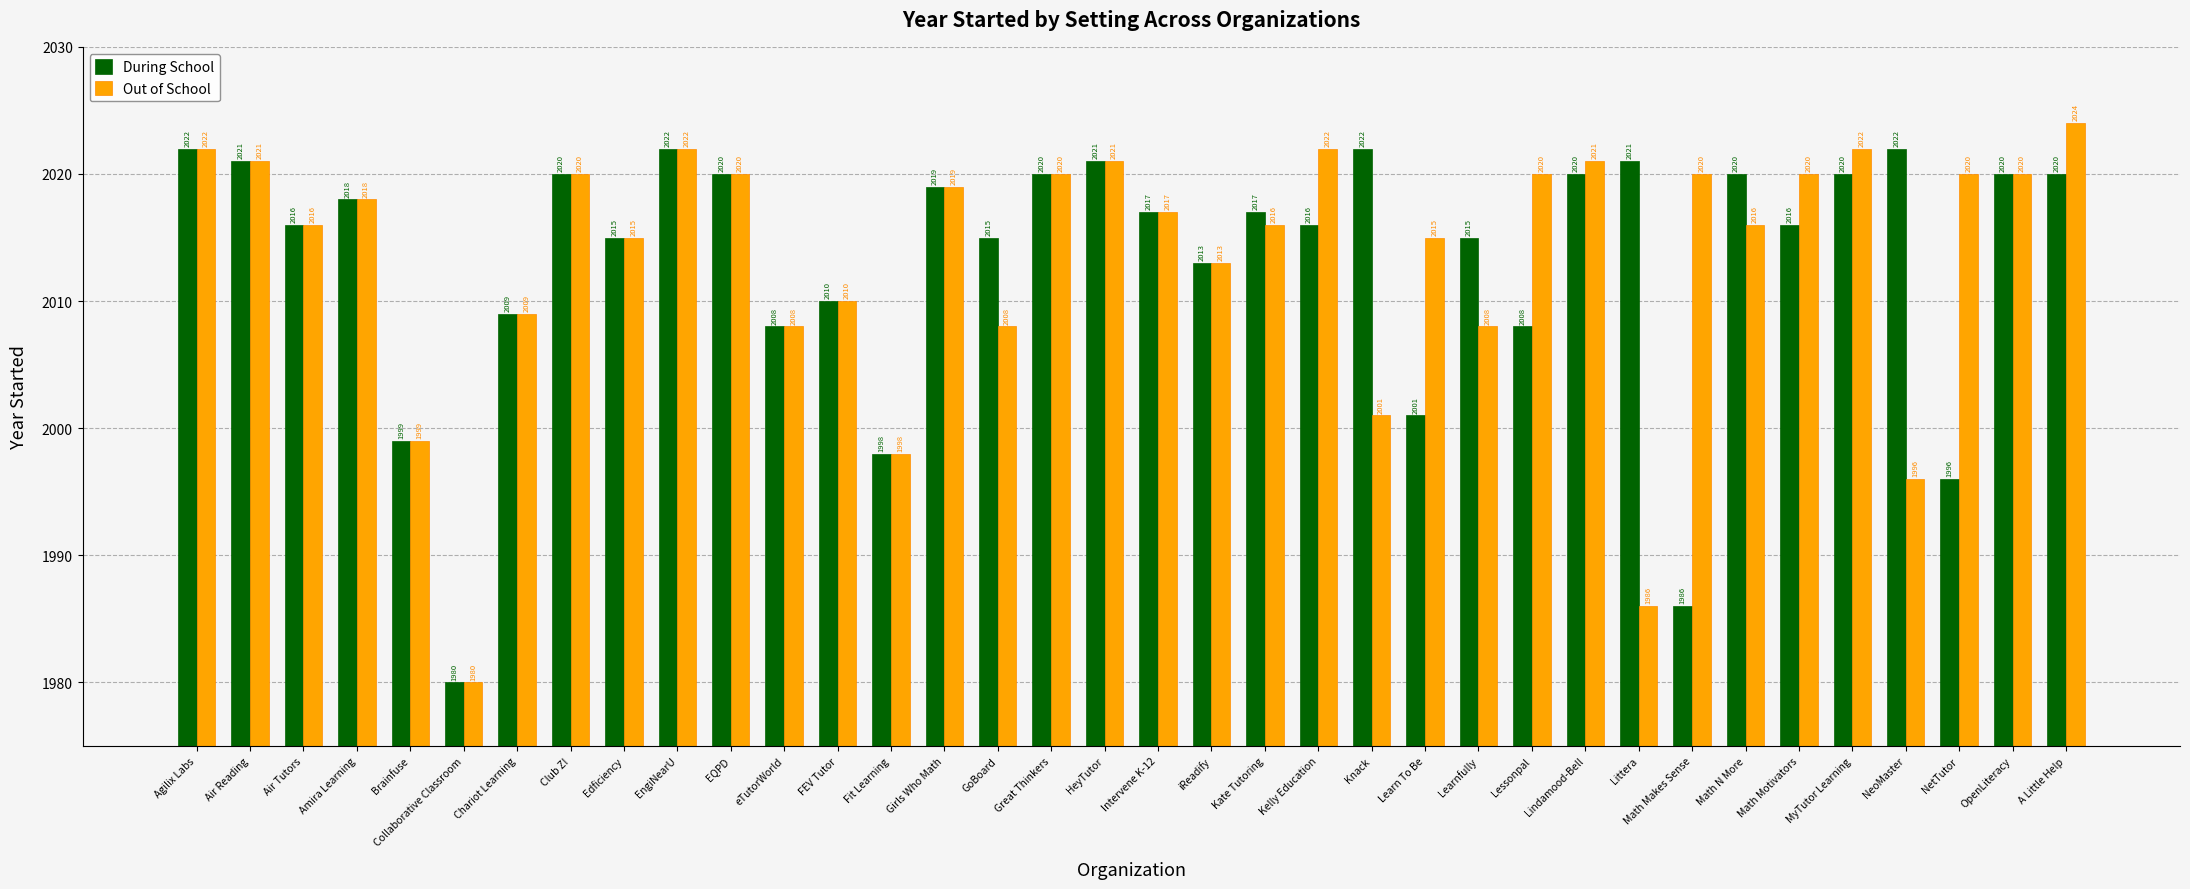

At how many categories does at least one series exceed 1993?

35